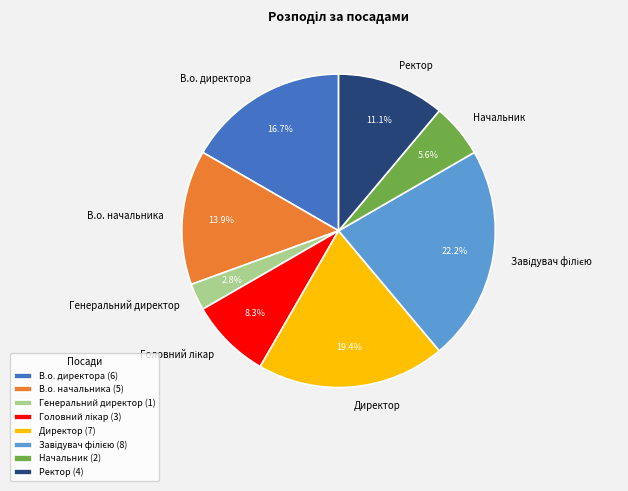

Is Ректор the majority of the pie?

No